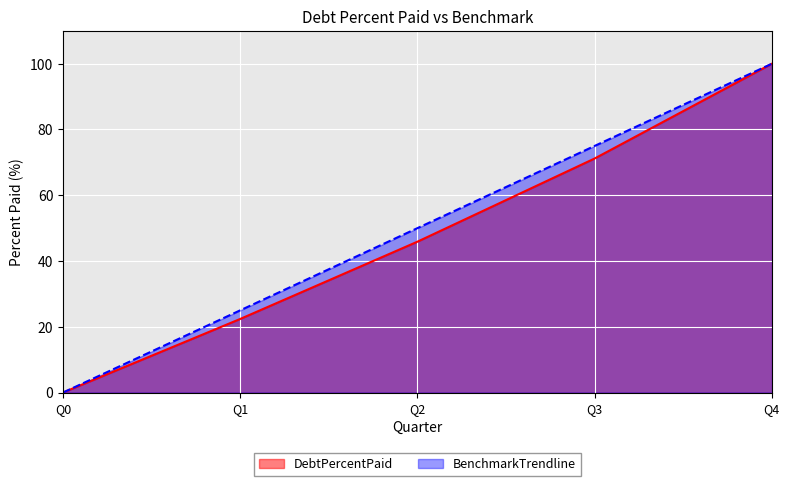

At which label is BenchmarkTrendline closest to 50?

Q2